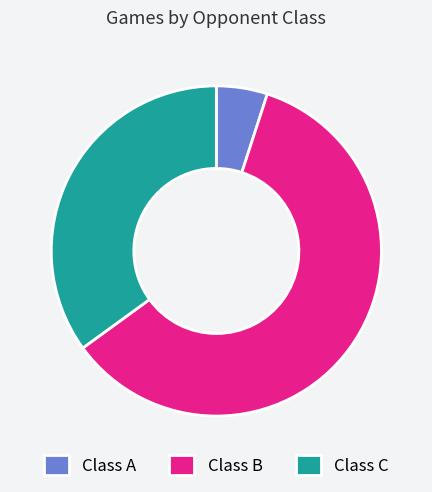

True or false: Class C accounts for 35% of the total.

True